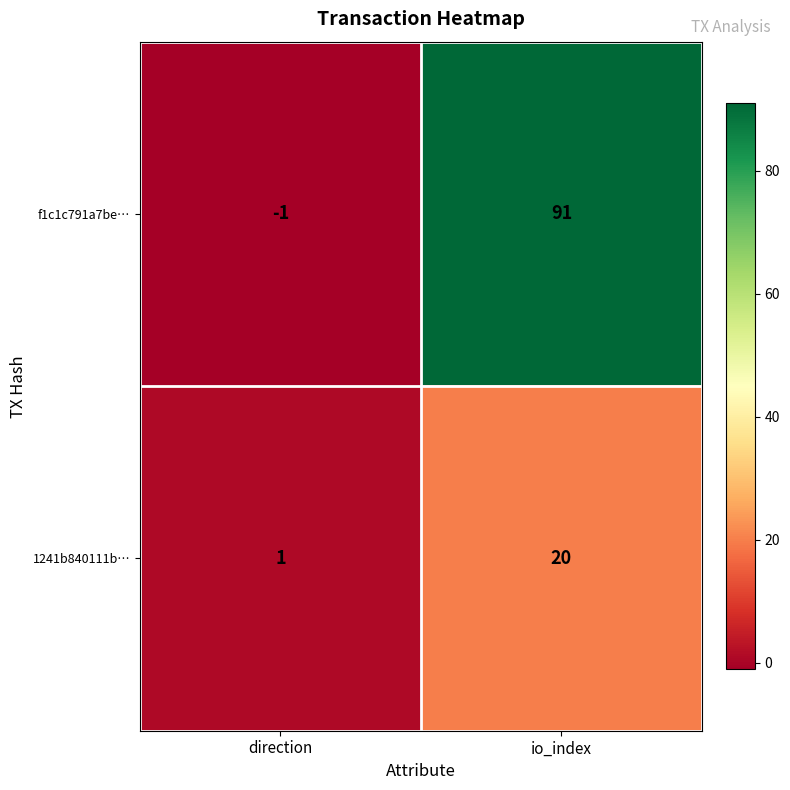

How many distinct data groups are displayed?

2